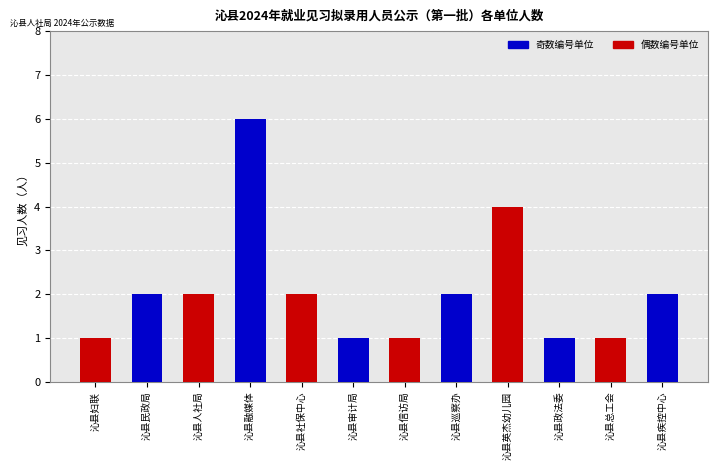

The value at 沁县疾控中心 is 2. True or false?

True